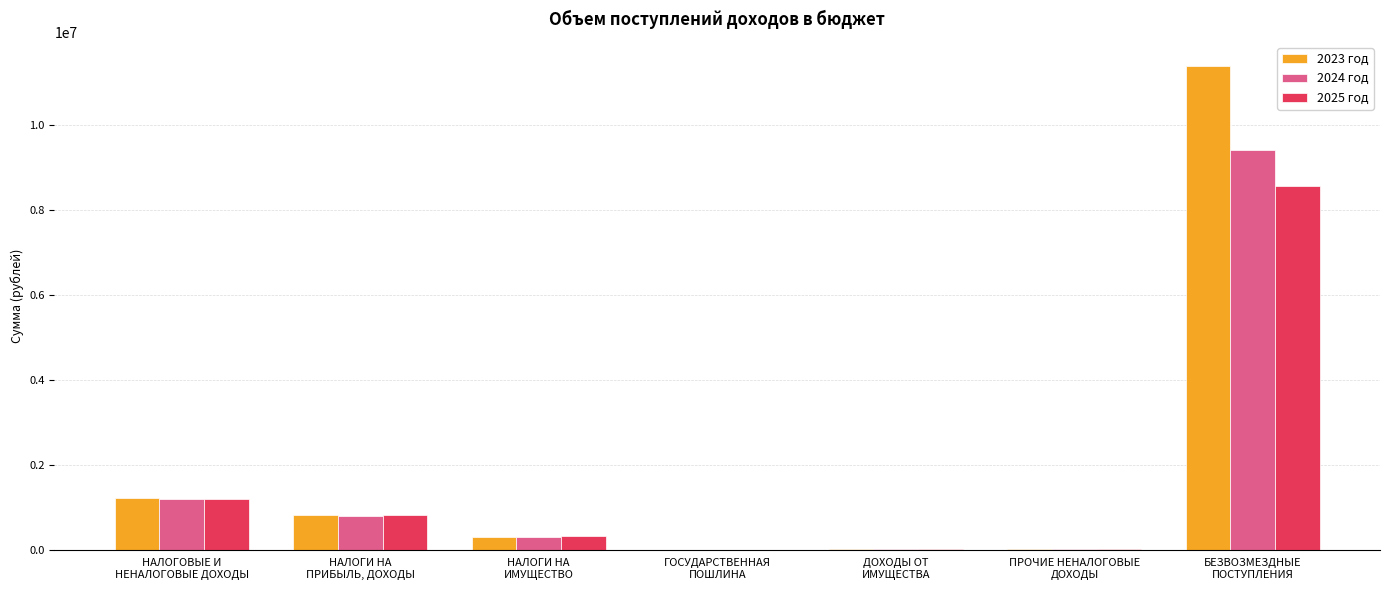

Where is 2024 год nearest to the value 4713120?

НАЛОГОВЫЕ И
НЕНАЛОГОВЫЕ ДОХОДЫ